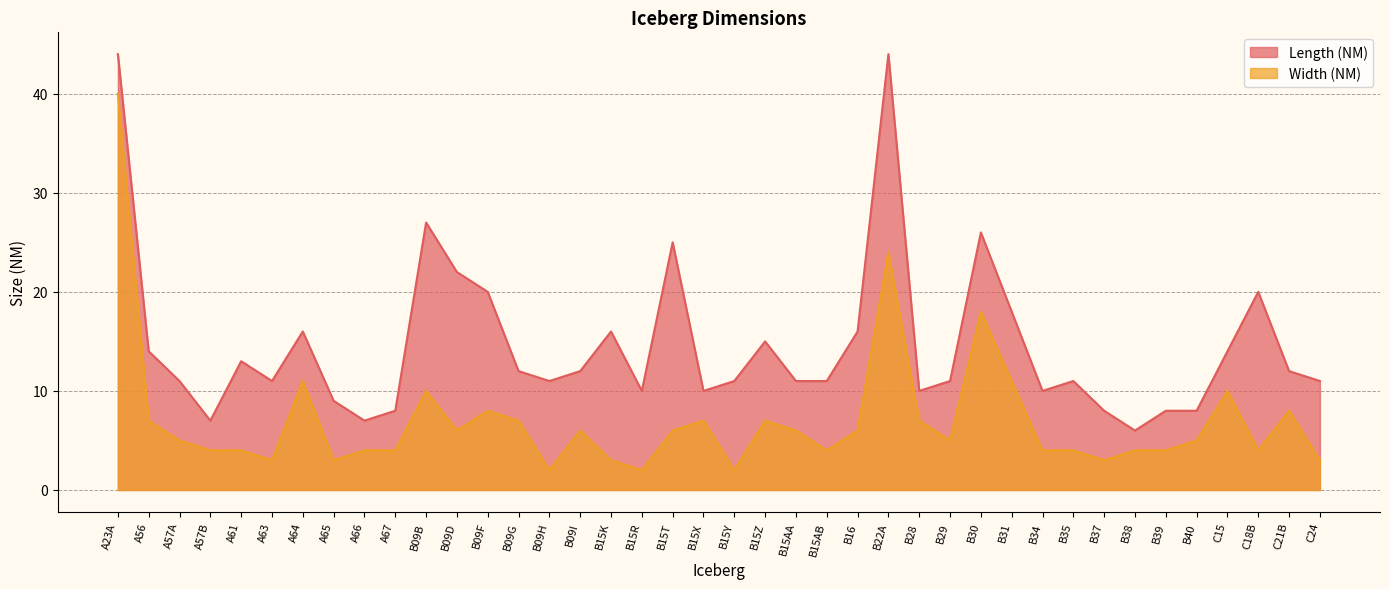

How many values in the Length (NM) series exceed 11?

19